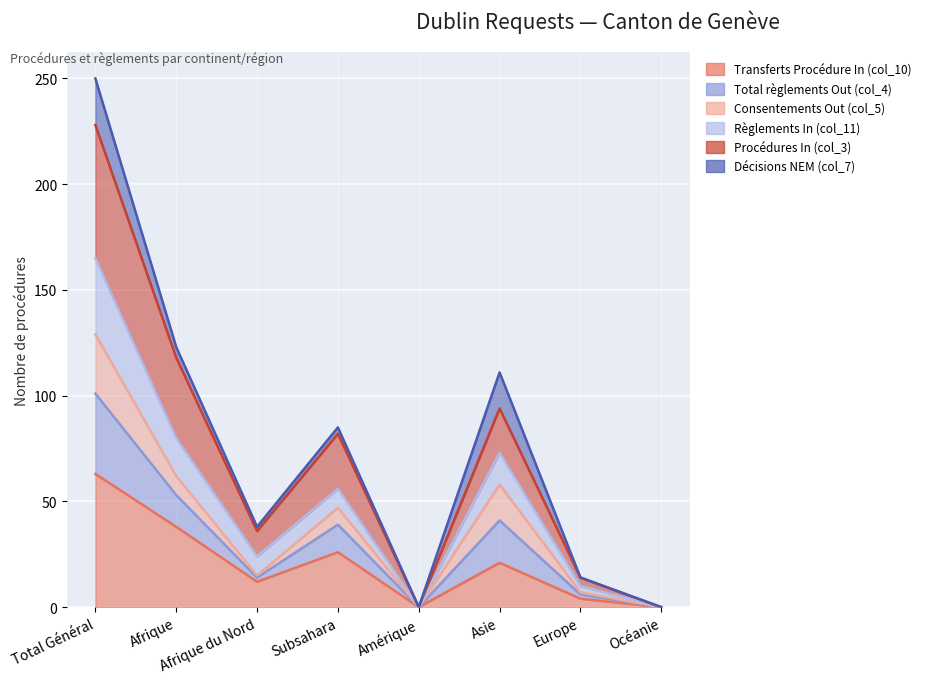

True or false: Procédures In (col_3) and Règlements In (col_11) cross at least once.

False